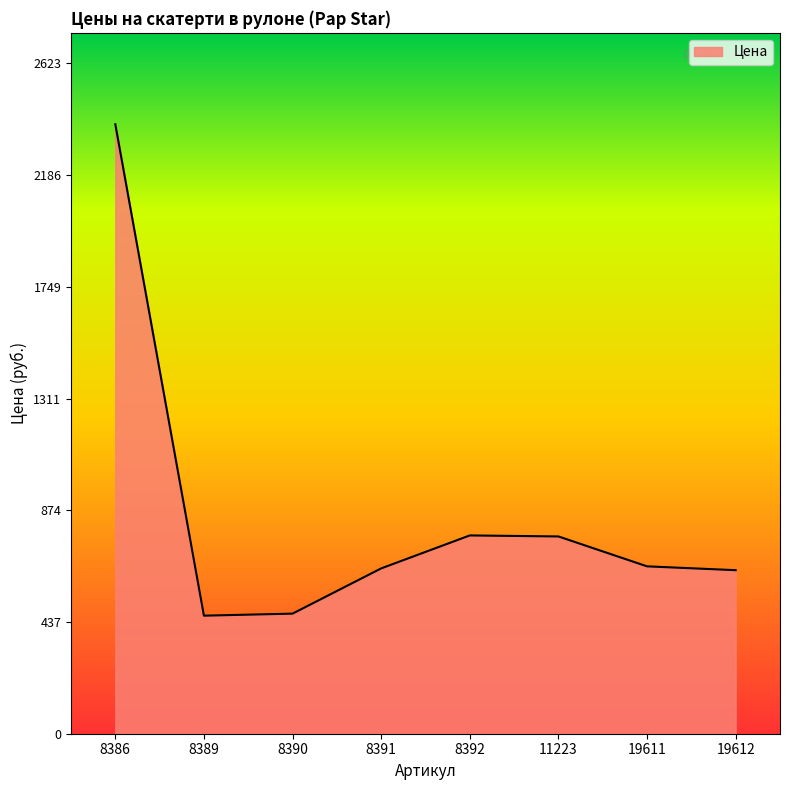

At which label is the value closest to 1423?

8392